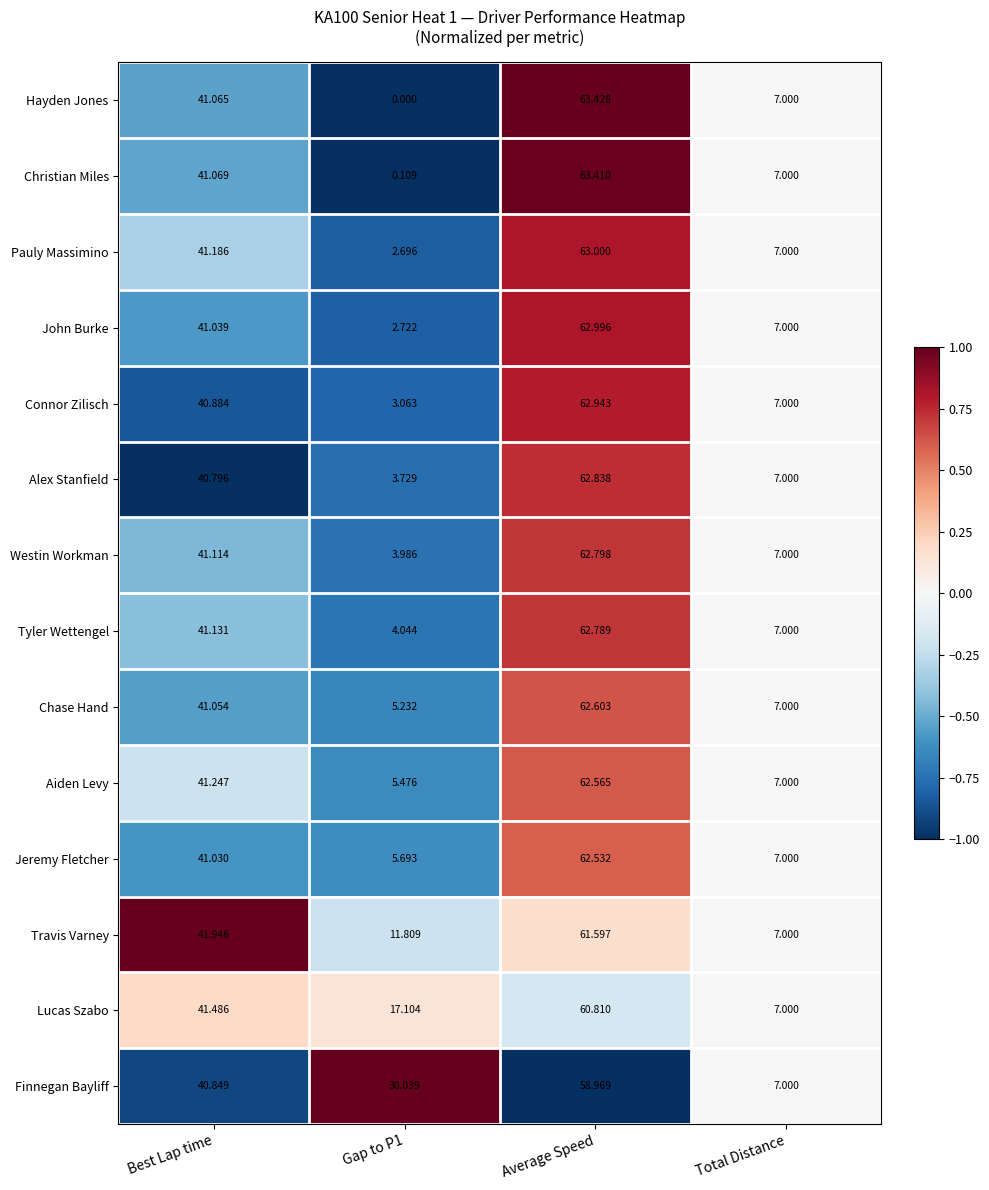

Rank the series at Best Lap time from lowest to highest value.

Alex Stanfield, Finnegan Bayliff, Connor Zilisch, Jeremy Fletcher, John Burke, Chase Hand, Hayden Jones, Christian Miles, Westin Workman, Tyler Wettengel, Pauly Massimino, Aiden Levy, Lucas Szabo, Travis Varney